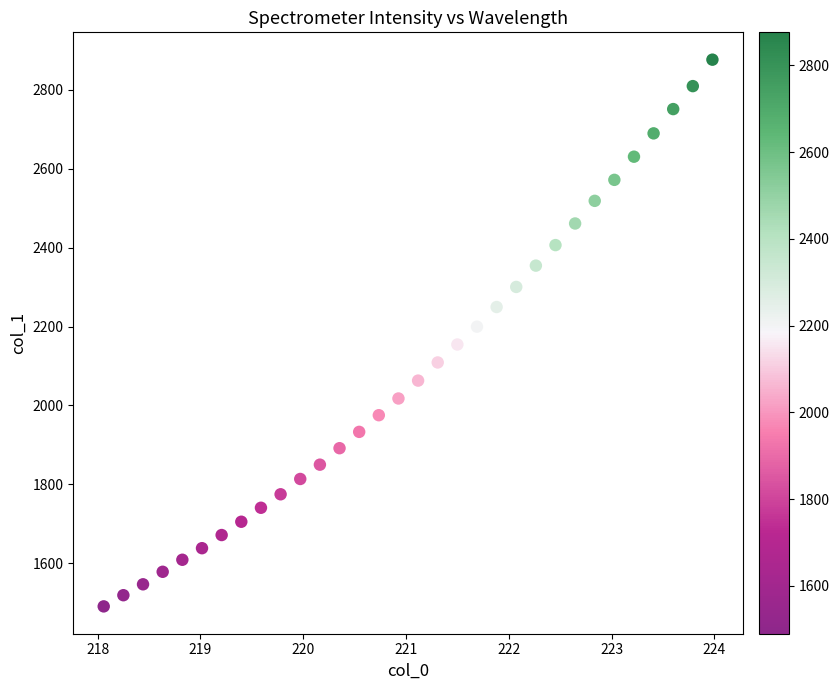

What is the range of X values (max minus min)?

5.9